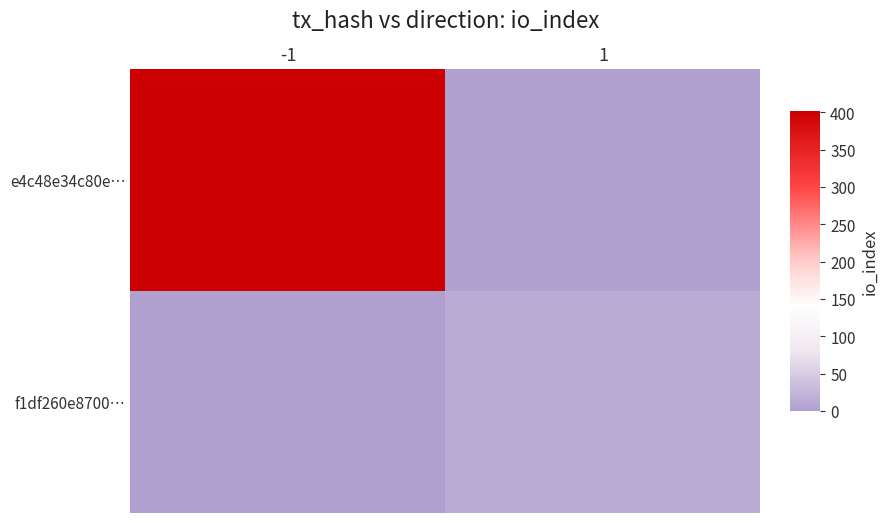

Which series has the largest total across all categories?

e4c48e34c80e…